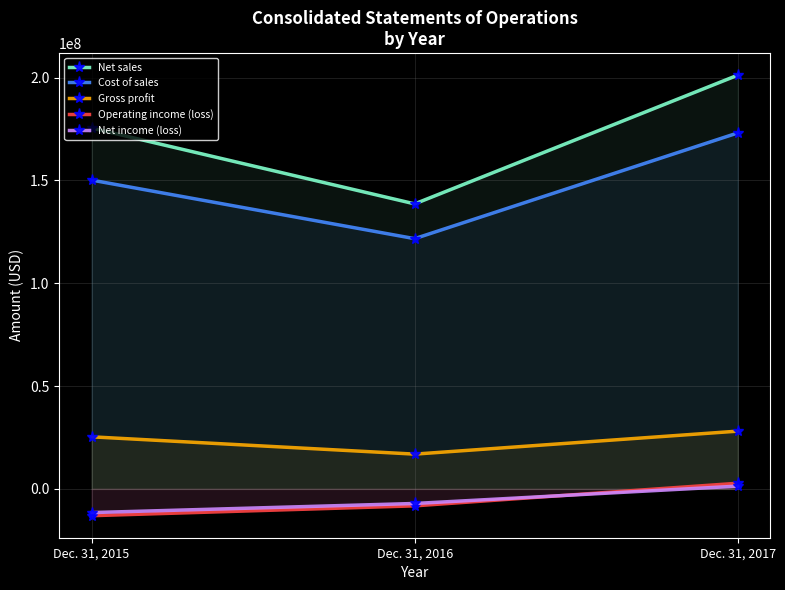

The value of Net income (loss) at Dec. 31, 2016 is -3046744. True or false?

False